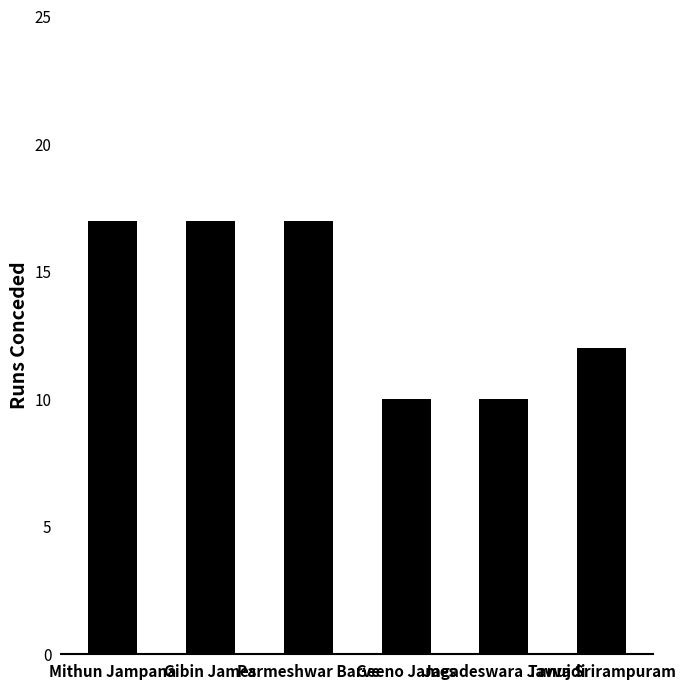

What is the ratio of the value at Jagadeswara Javvadi to the value at Parmeshwar Barve?

0.6